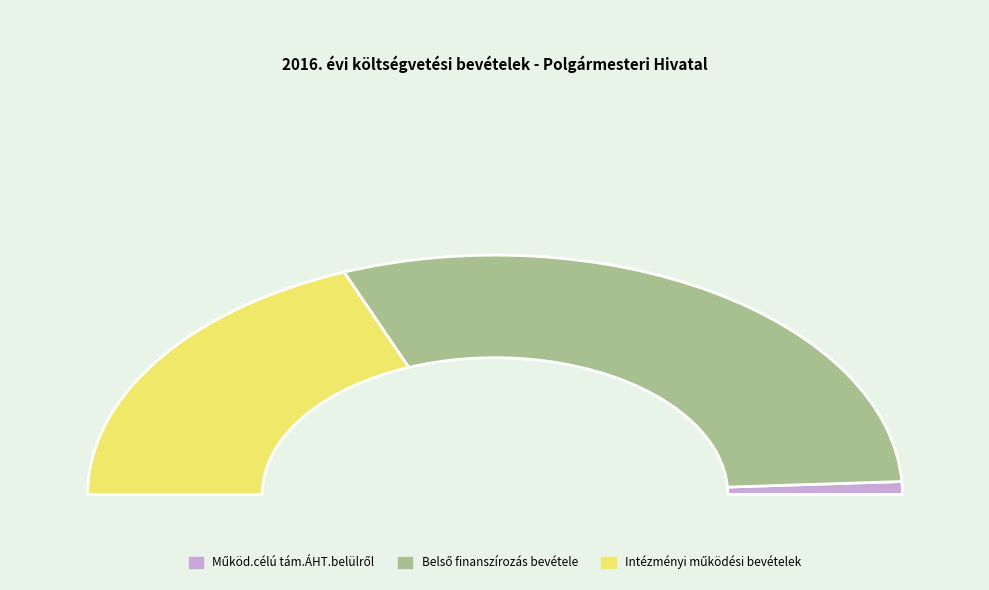

Approximately how many times larger is the value at Működ.célú tám.ÁHT.belülről (614416) compared to Belső finanszírozás bevétele (978000)?

0.6